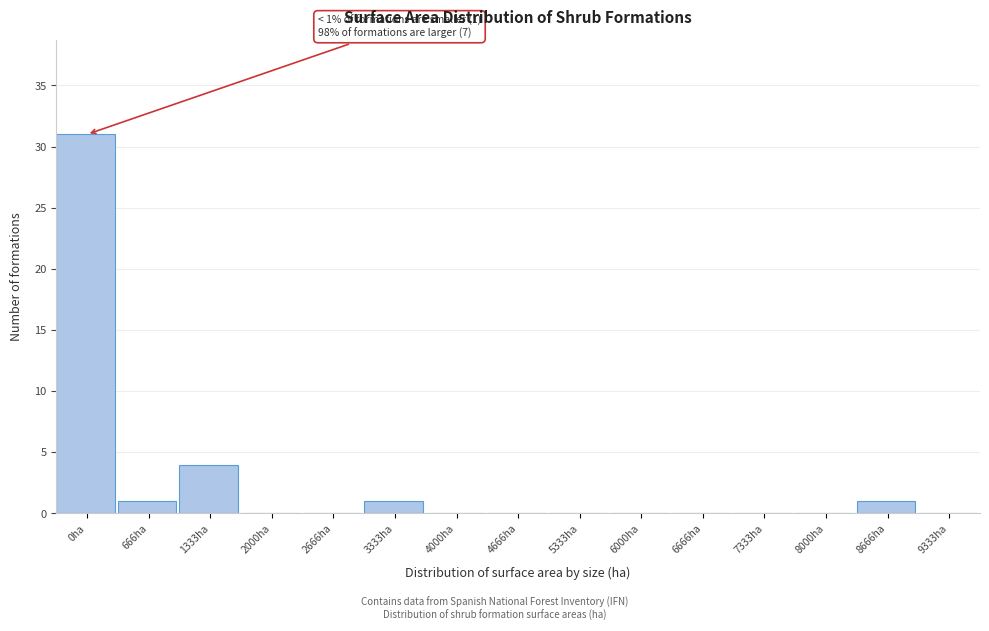

Reading left to right, list all the values displayed in this chart.

0ha=31	666ha=1	1333ha=4	2000ha=0	2666ha=0	3333ha=1	4000ha=0	4666ha=0	5333ha=0	6000ha=0	6666ha=0	7333ha=0	8000ha=0	8666ha=1	9333ha=0